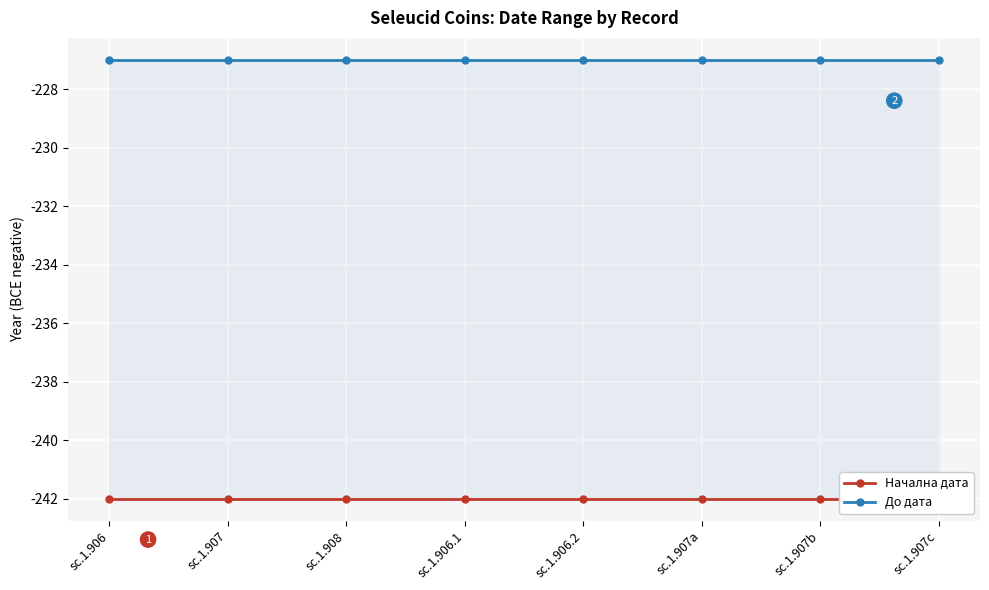

Where is Начална дата nearest to the value -242?

sc.1.906